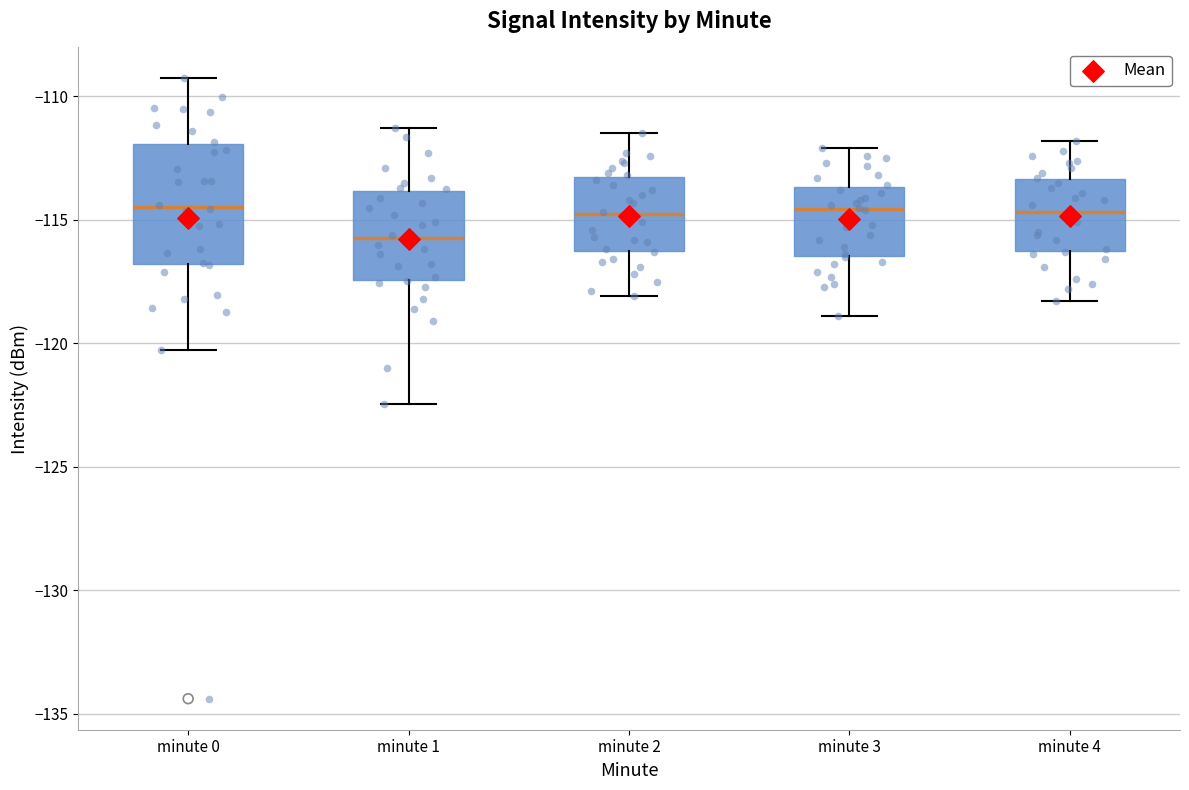

Reading left to right, read every box against the y-axis: the position of its median line, the range the box covers, and the ends of its whiskers. The values are not printed on the chart, so give them approximately, as read against the axis.

minute 0: median -114.5, box -117.0 to -112.0, whiskers -120.5 to -109.5
minute 1: median -115.5, box -117.5 to -114.0, whiskers -122.5 to -111.5
minute 2: median -114.5, box -116.5 to -113.0, whiskers -118.0 to -111.5
minute 3: median -114.5, box -116.5 to -113.5, whiskers -119.0 to -112.0
minute 4: median -114.5, box -116.5 to -113.5, whiskers -118.5 to -112.0